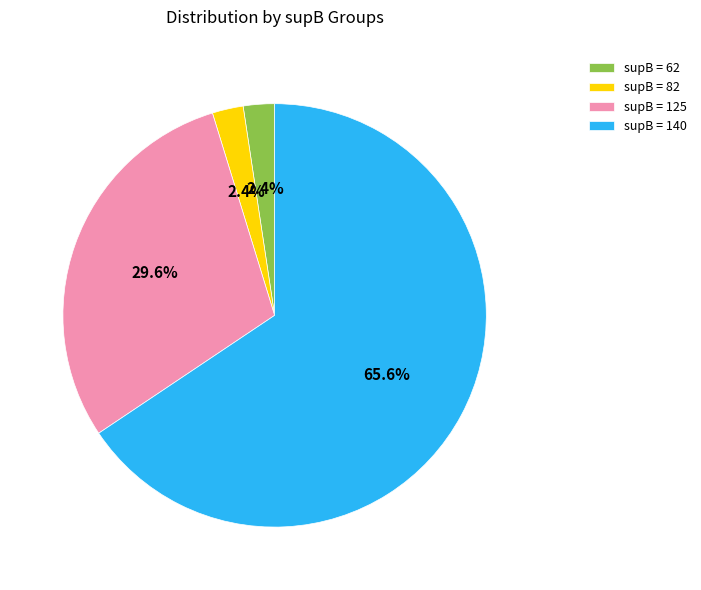

Which has a higher value, supB = 140 or supB = 125?

supB = 140